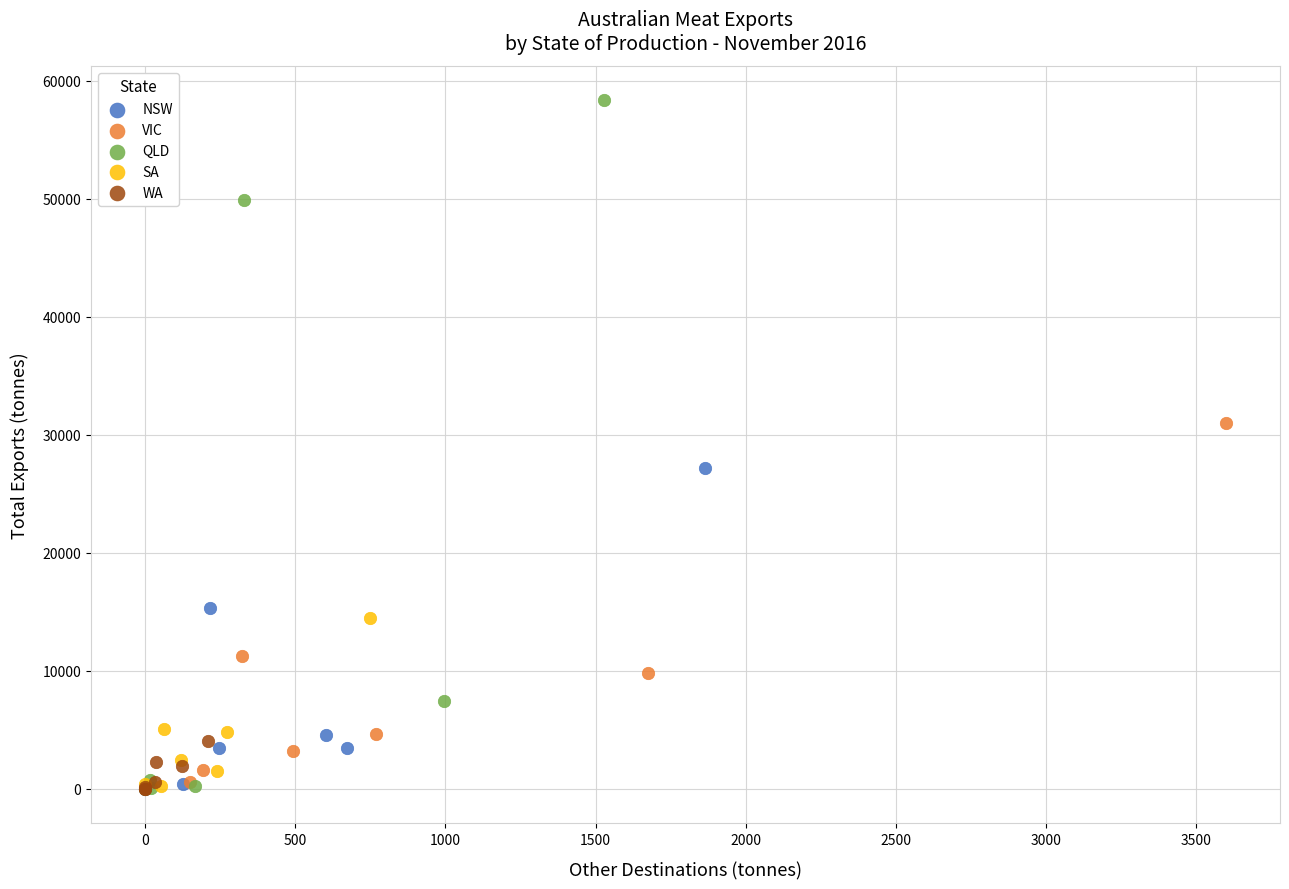

Which series has the largest Y range (max minus min)?

QLD